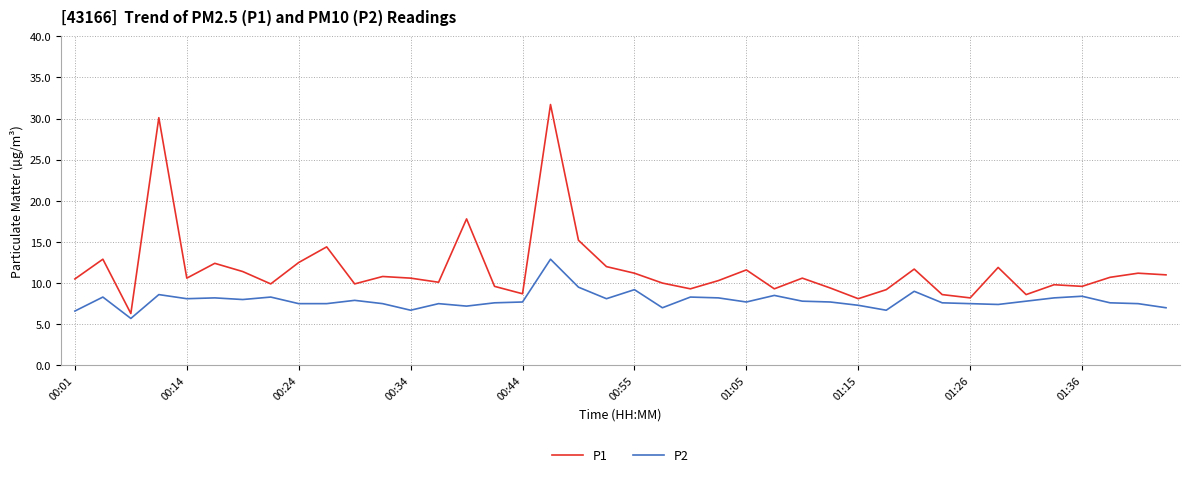

What is the maximum value for P2?

12.9